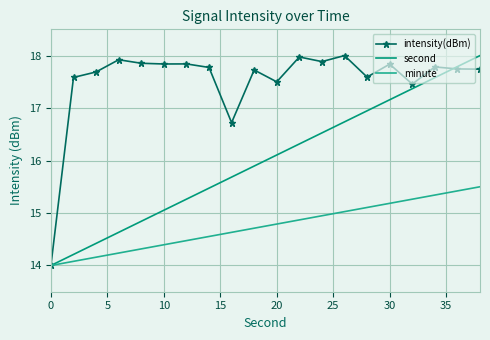

List the series in order of their overall mean, highest first.

intensity(dBm), second, minute